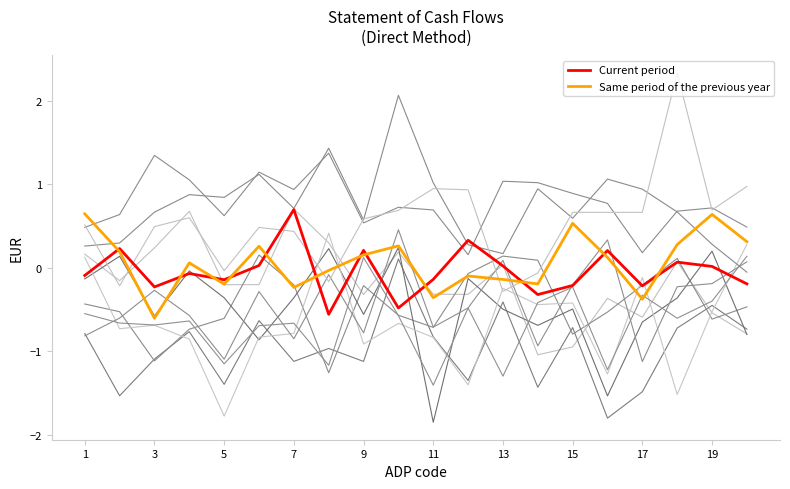

Is it true that Same period of the previous year equals -0.2 at 5?

True